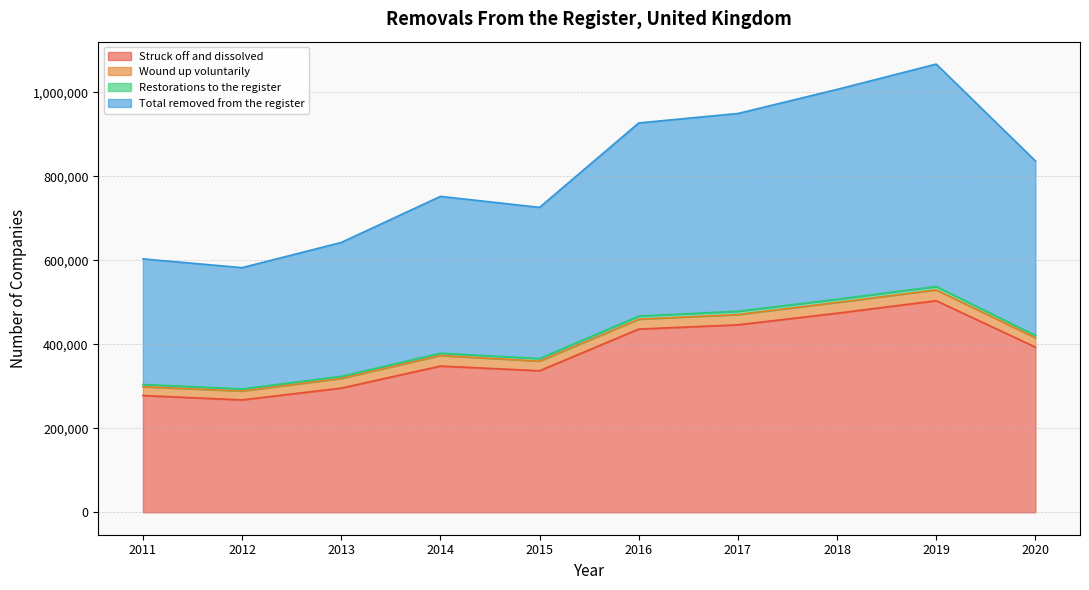

What is the minimum value for Struck off and dissolved?

267744